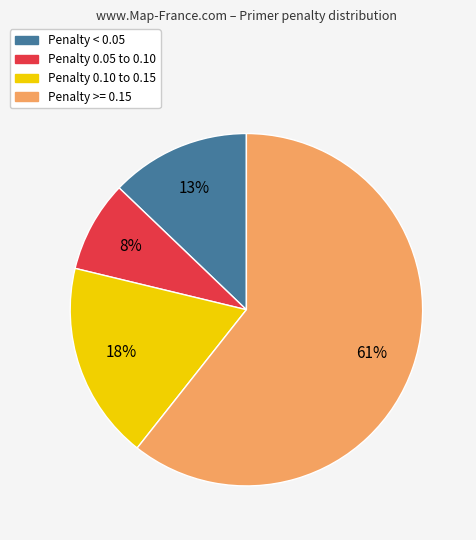

Which category has the smallest portion of the pie?

Penalty 0.05 to 0.10